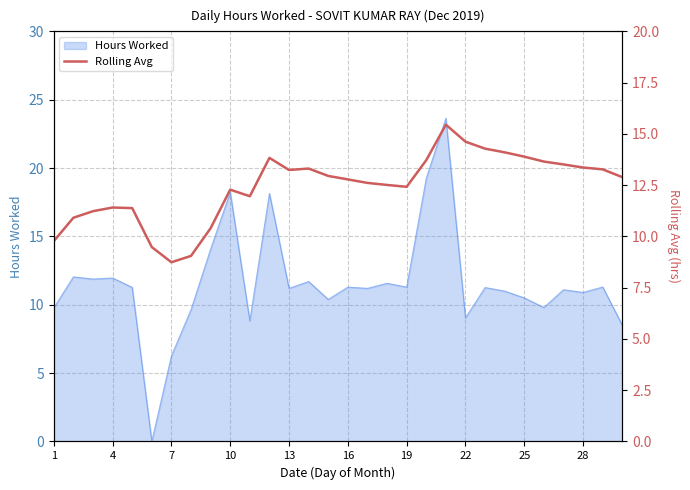

How many categories are shown in the chart?

30